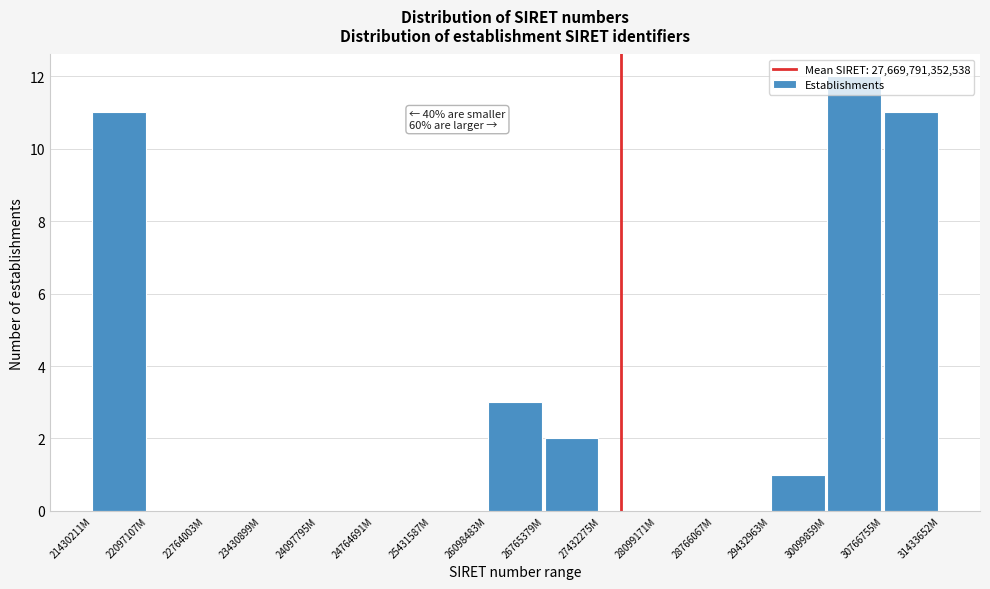

What is the maximum value shown in the chart?

12